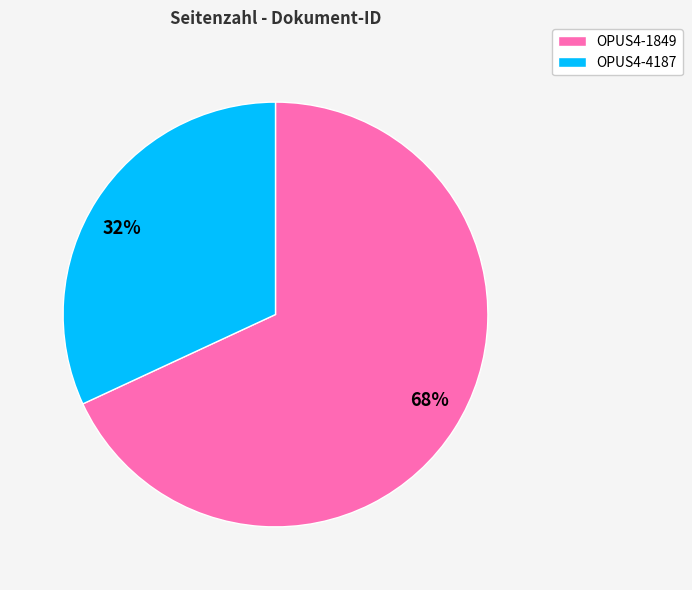

Rank the categories by value from lowest to highest.

32%, 68%